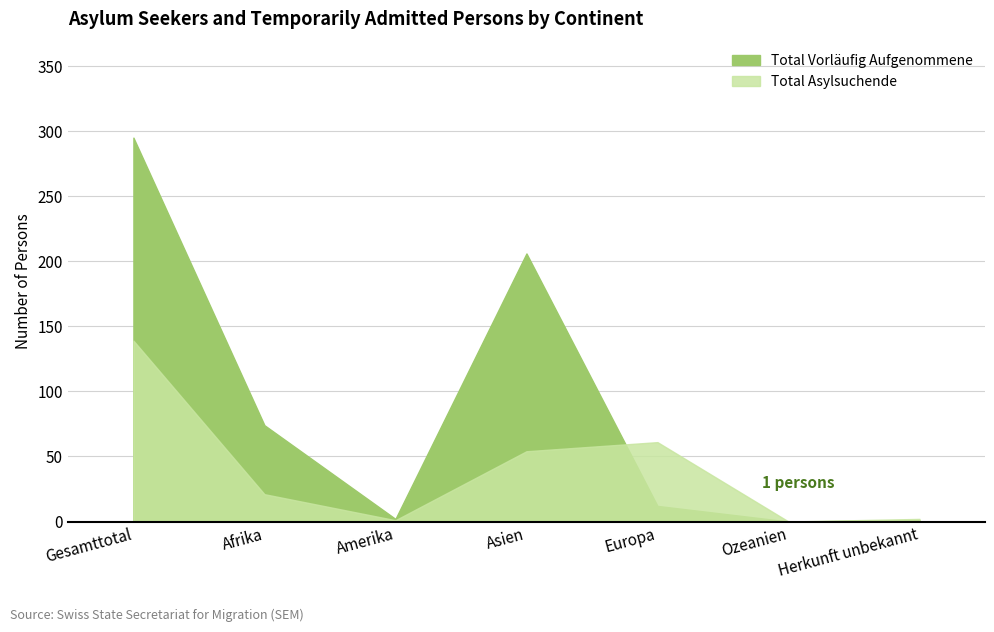

The Total Vorläufig Aufgenommene series shows 51 at Afrika. True or false?

False